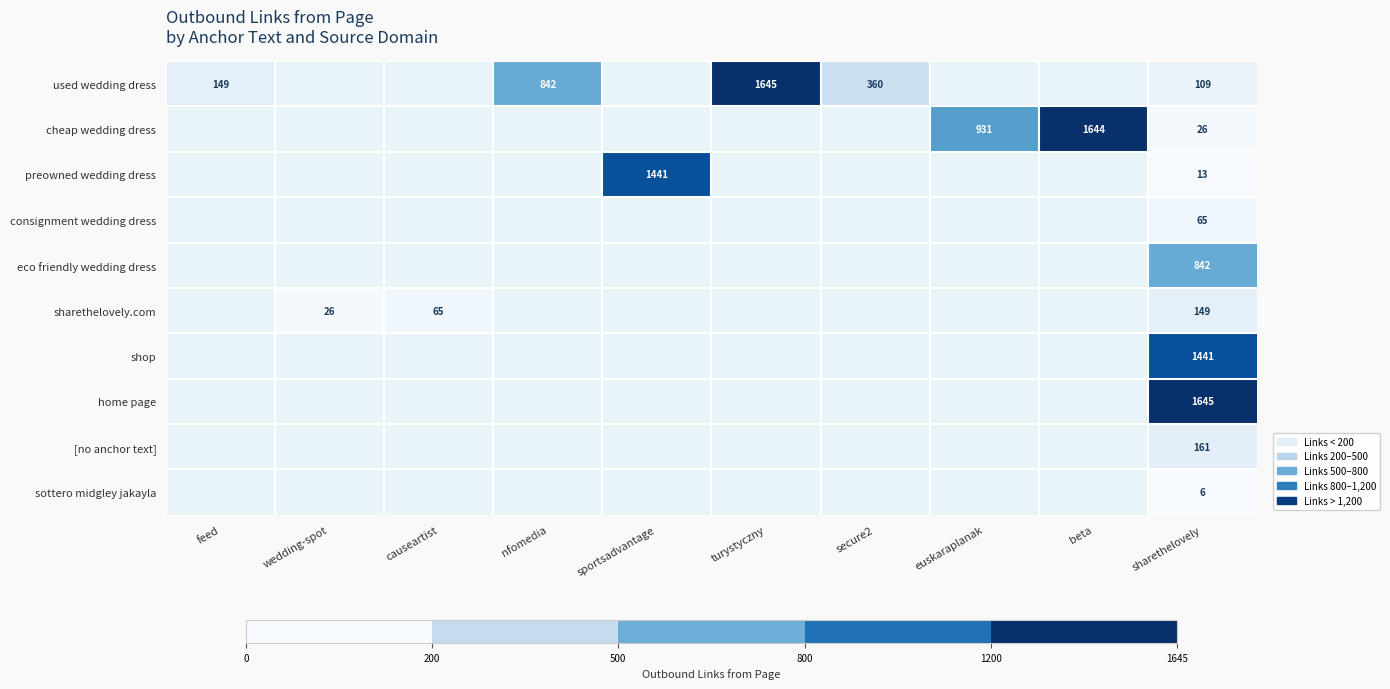

True or false: used wedding dress has a value of 89 at feed.

False